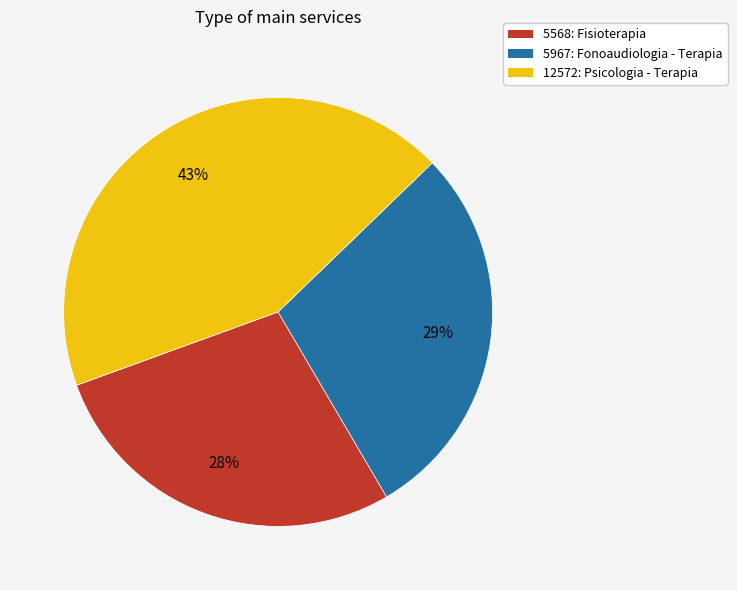

Is there any slice that represents more than half of the pie?

No